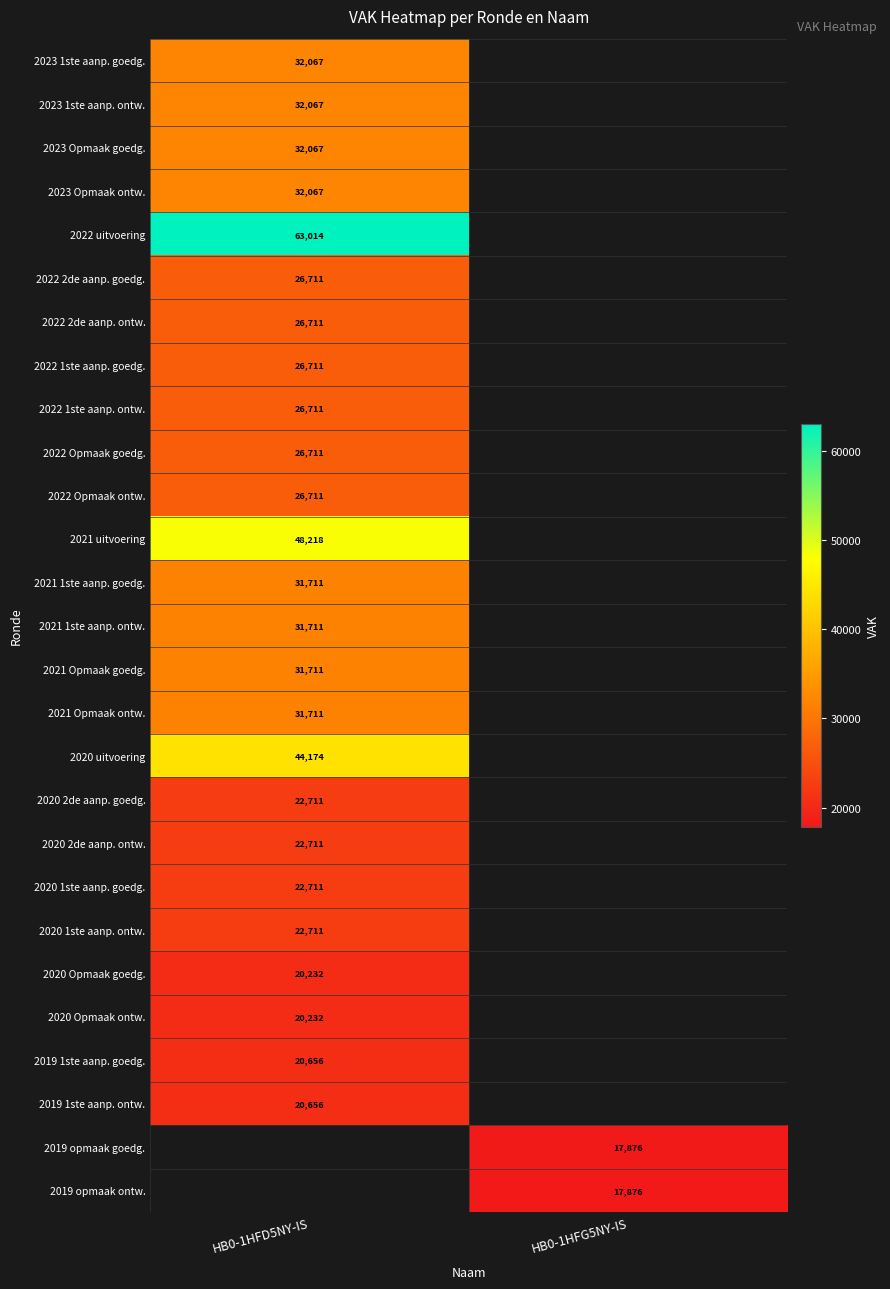

Is it true that 2021 1ste aanp. goedg. equals 31711 at HB0-1HFD5NY-IS?

True